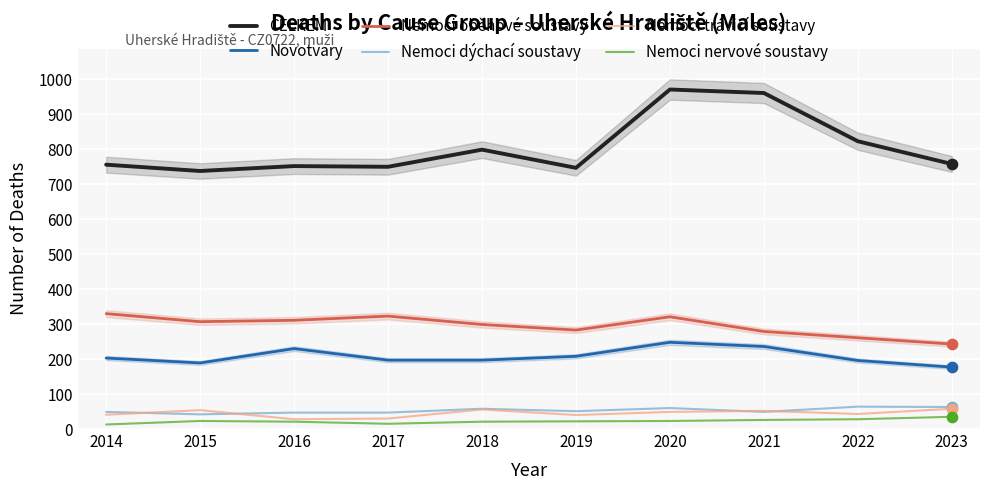

At how many categories does at least one series exceed 306?

10